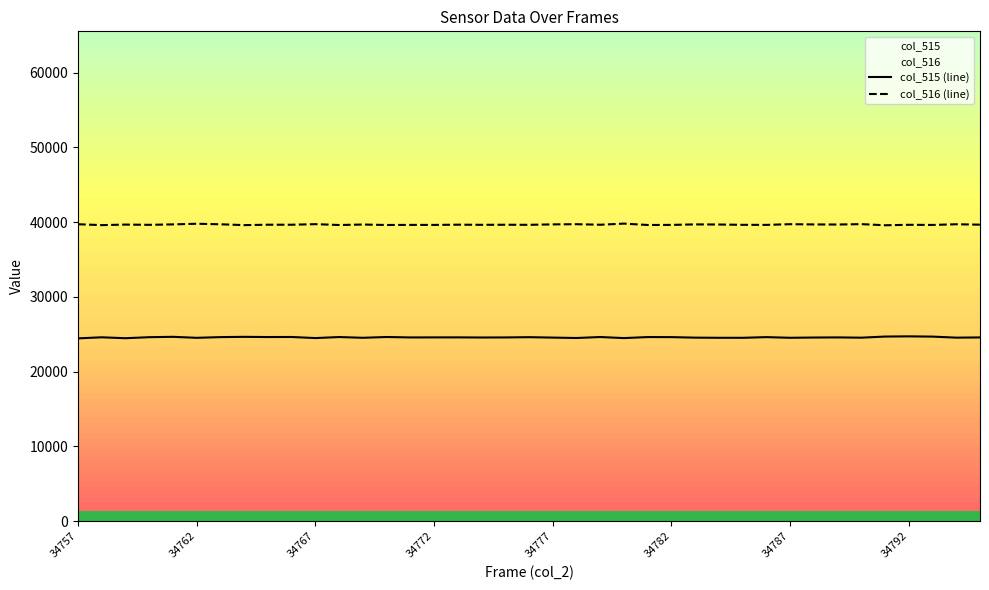

At 9, list the series in order from largest to smallest.

col_516 (line), col_515 (line)